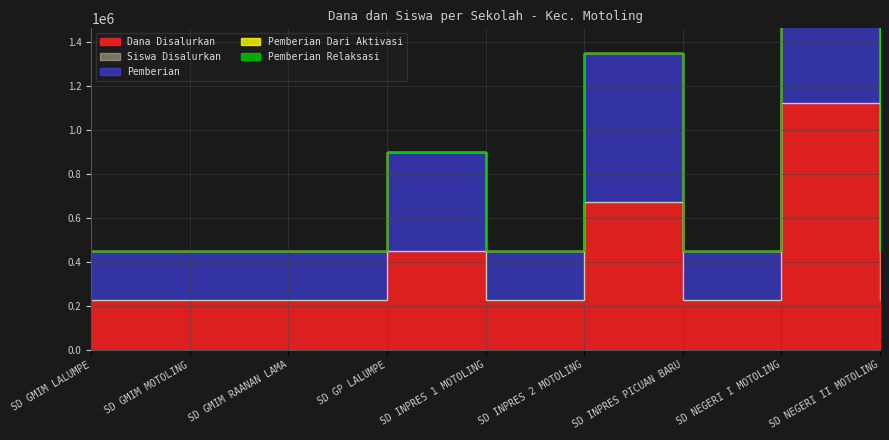

At SD GMIM RAANAN LAMA, list the series in order from largest to smallest.

Pemberian, Siswa Disalurkan, Dana Disalurkan